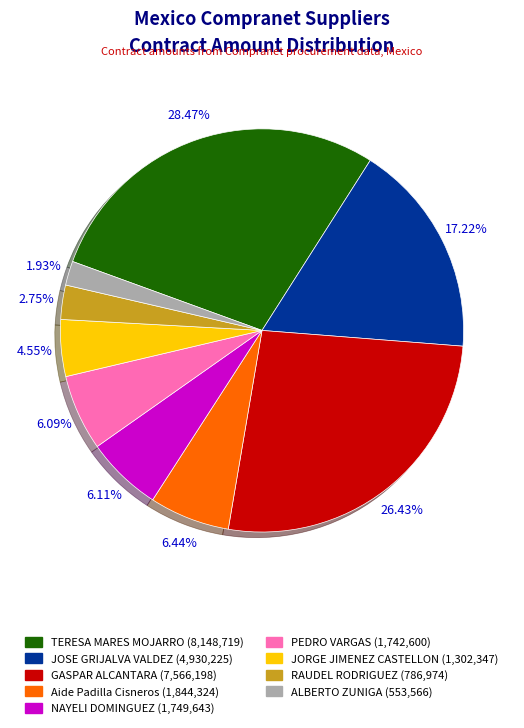

Is there a majority slice in this chart?

No